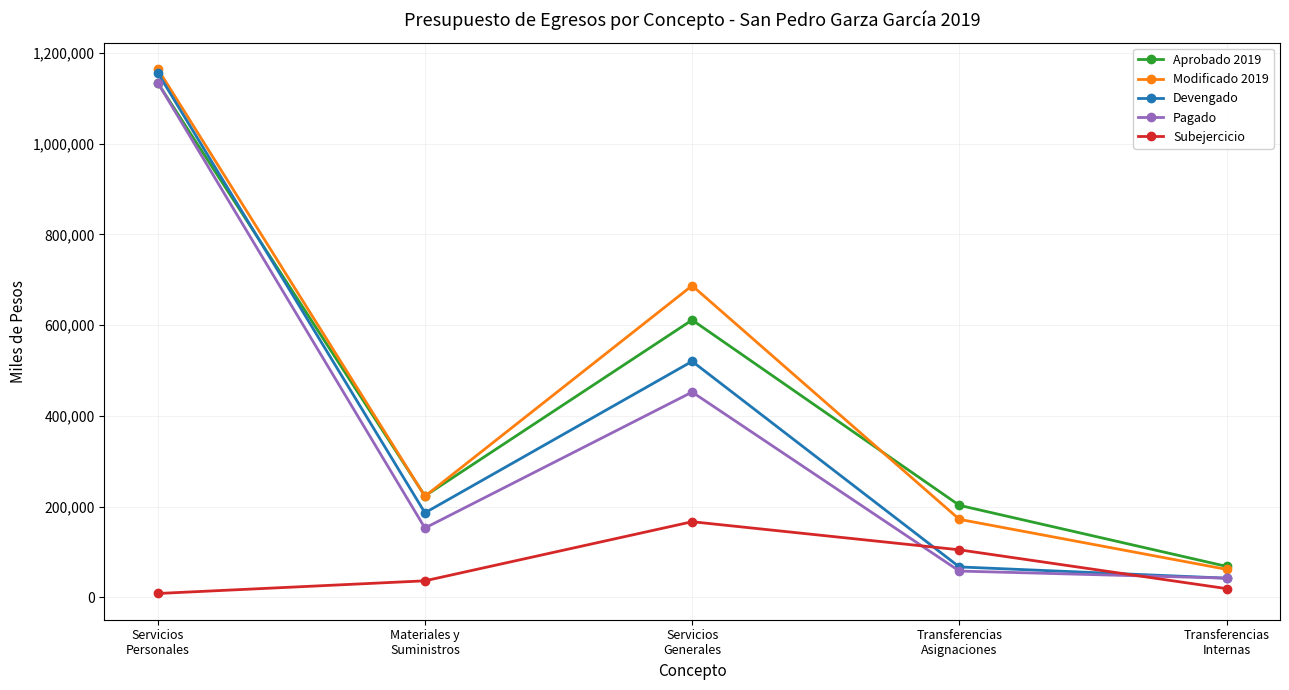

How many interior local peaks does the Subejercicio series have?

1